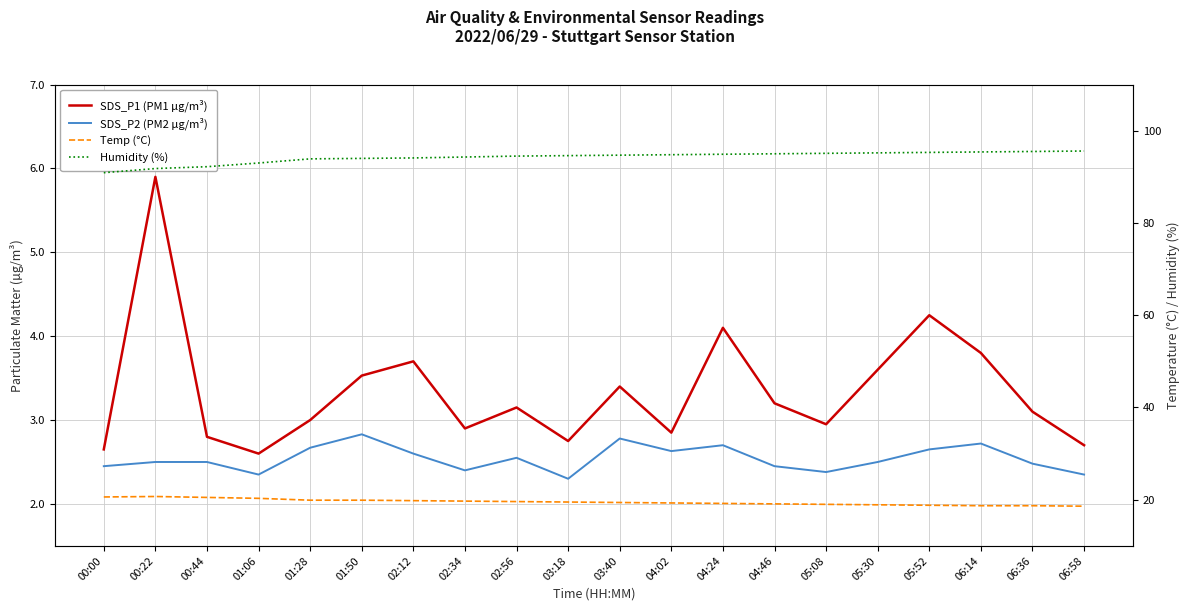

The value of SDS_P1 (PM1 µg/m³) at 06:14 is 1.7. True or false?

False